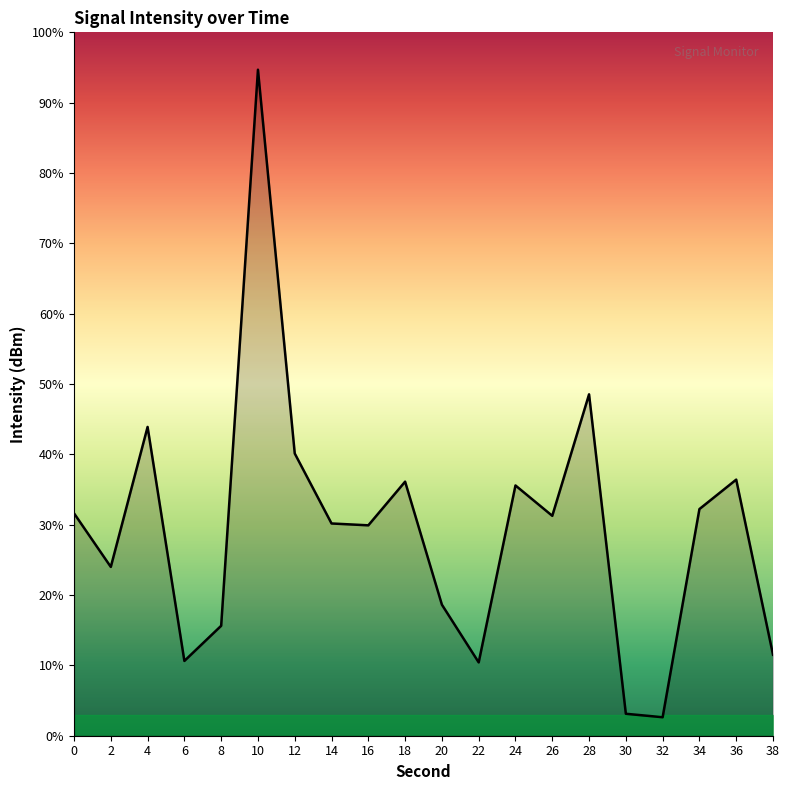

What is the sum of the values at 30 and 6?

-272.6